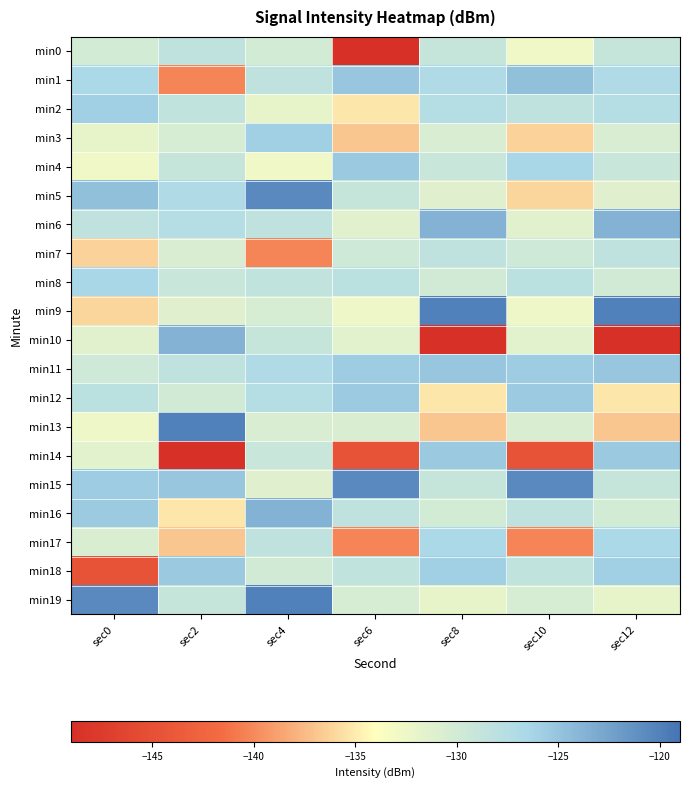

What is the smallest value displayed?

-149.1